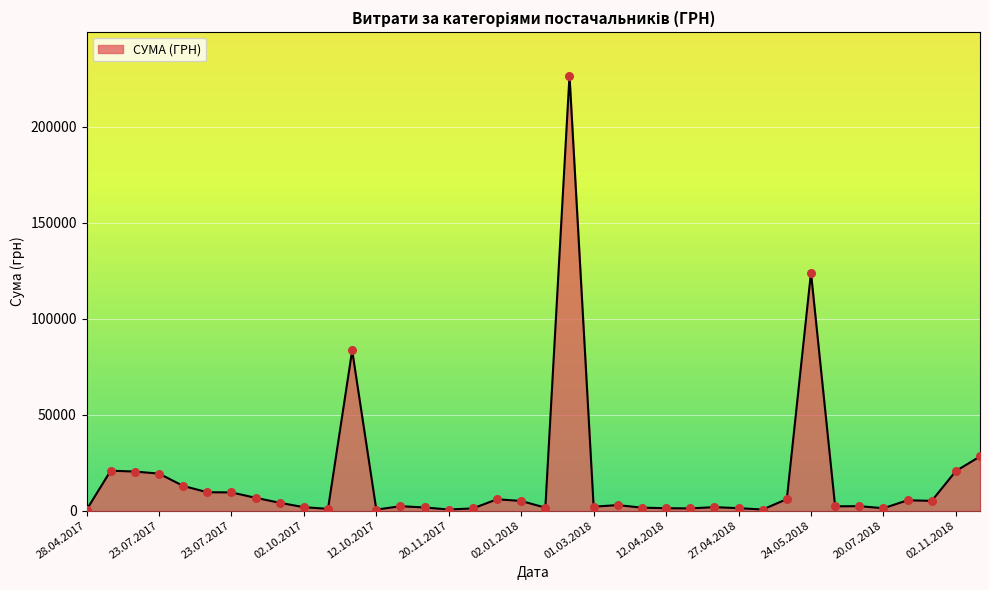

What is the maximum value shown in the chart?

226685.1